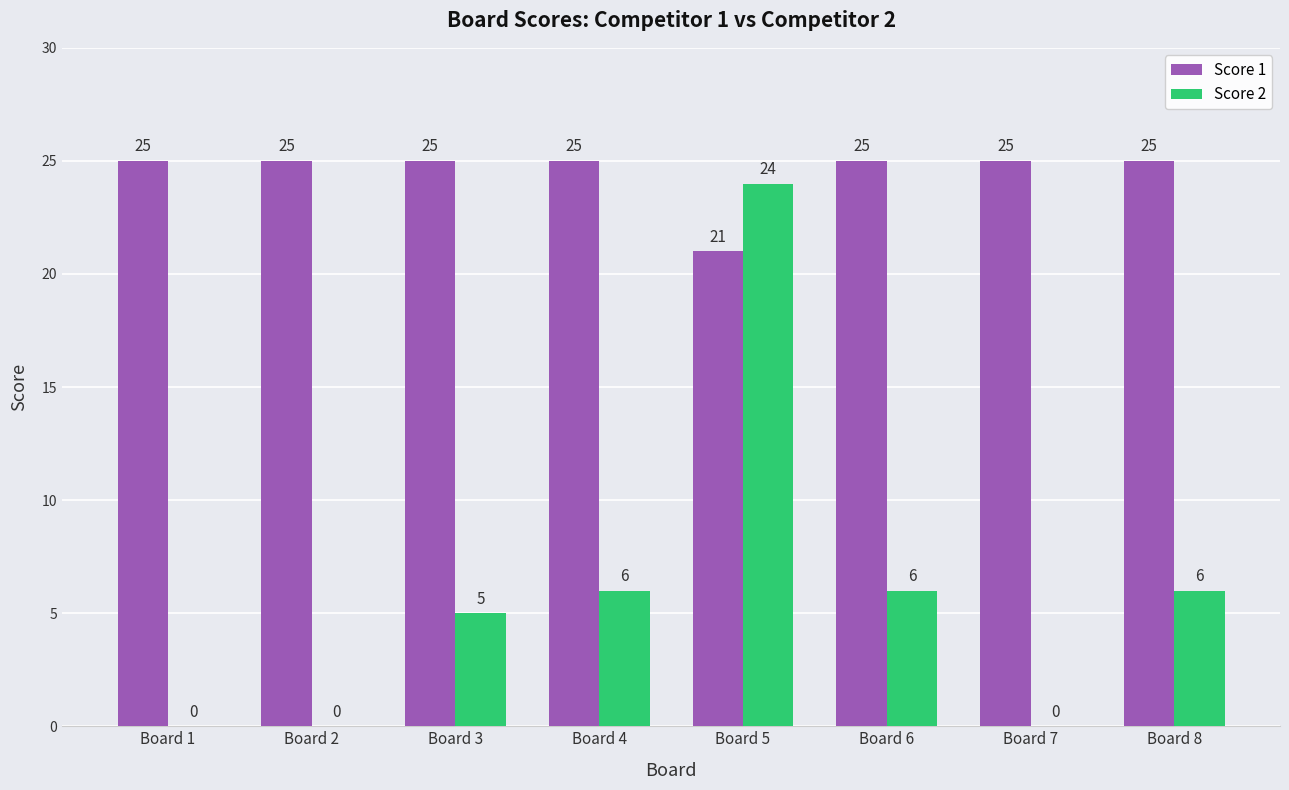

At which label does Score 2 reach its peak?

Board 5